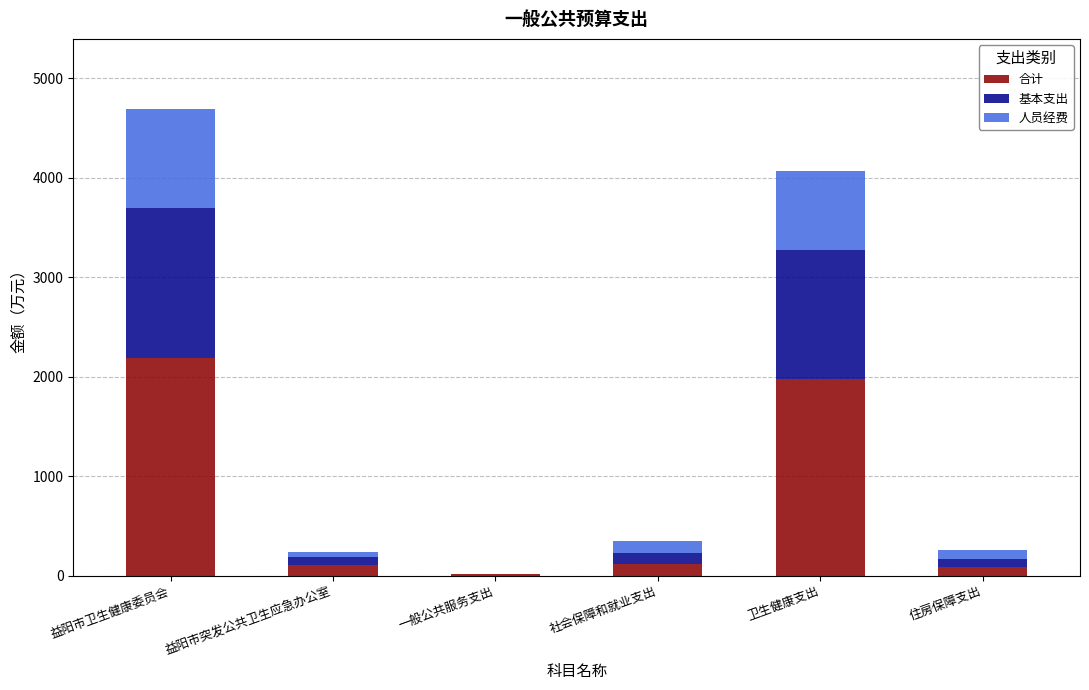

What is the maximum value for 合计?

2193.0